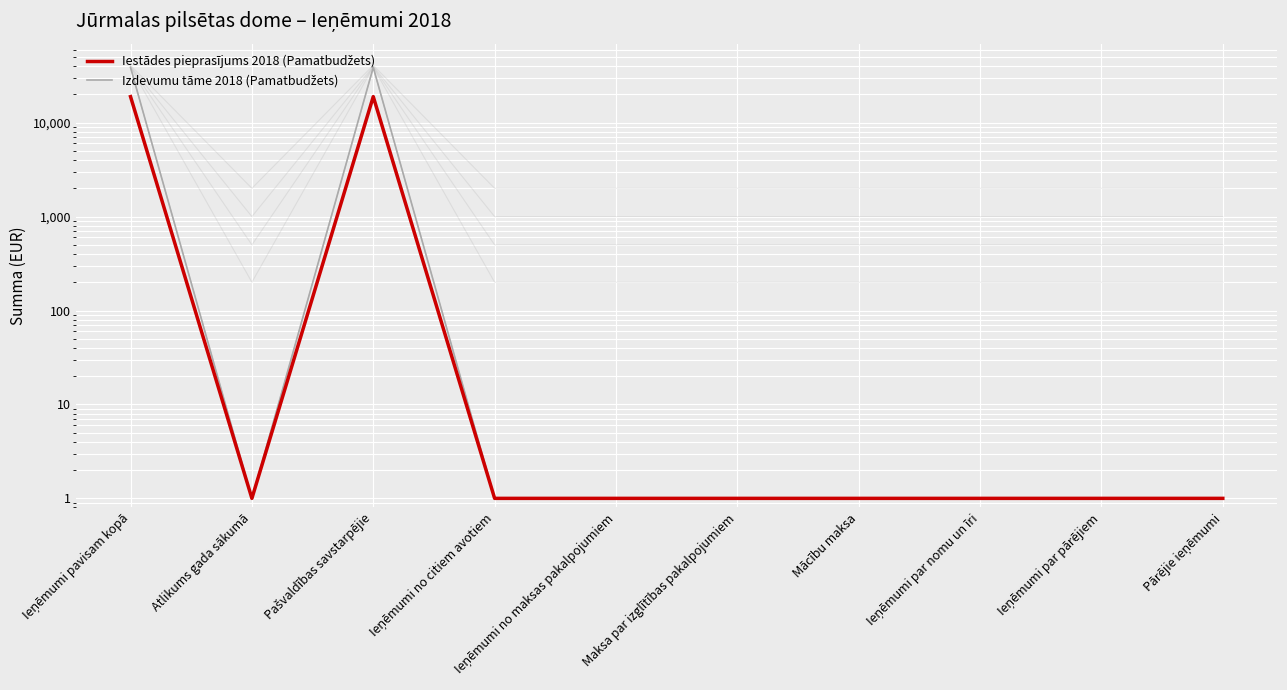

Where is the first local maximum for Iestādes pieprasījums 2018 (Pamatbudžets)?

Pašvaldības savstarpējie